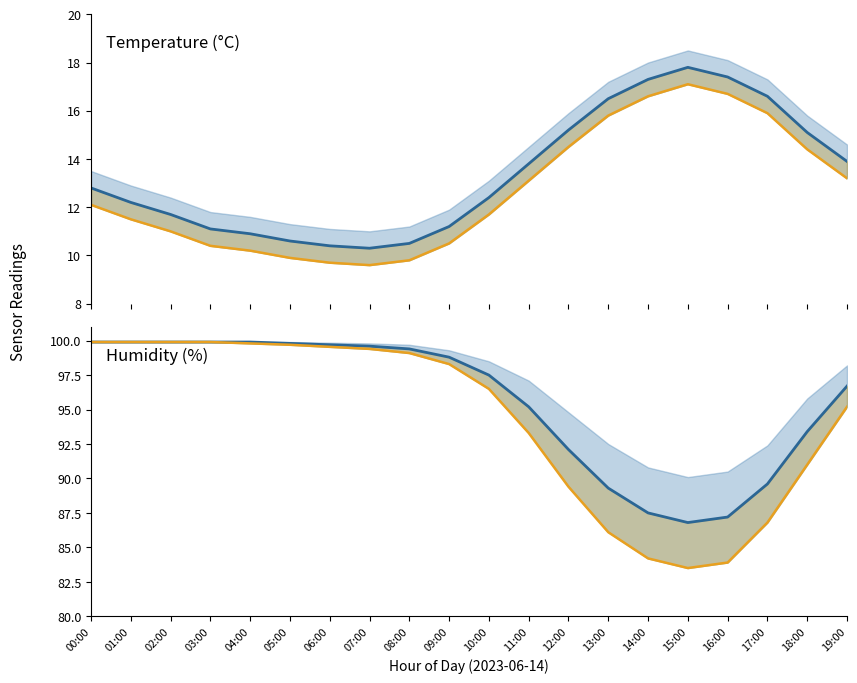

Reading left to right, extract all data points from this chart.

temperature: 00:00=12.8	01:00=12.2	02:00=11.7	03:00=11.1	04:00=10.9	05:00=10.6	06:00=10.4	07:00=10.3	08:00=10.5	09:00=11.2	10:00=12.4	11:00=13.8	12:00=15.2	13:00=16.5	14:00=17.3	15:00=17.8	16:00=17.4	17:00=16.6	18:00=15.1	19:00=13.9
temp lower: 00:00=12.1	01:00=11.5	02:00=11.0	03:00=10.4	04:00=10.2	05:00=9.9	06:00=9.7	07:00=9.6	08:00=9.8	09:00=10.5	10:00=11.7	11:00=13.1	12:00=14.5	13:00=15.8	14:00=16.6	15:00=17.1	16:00=16.7	17:00=15.9	18:00=14.4	19:00=13.2
humidity: 00:00=99.9	01:00=99.9	02:00=99.9	03:00=99.9	04:00=99.9	05:00=99.8	06:00=99.7	07:00=99.6	08:00=99.4	09:00=98.8	10:00=97.5	11:00=95.2	12:00=92.1	13:00=89.3	14:00=87.5	15:00=86.8	16:00=87.2	17:00=89.6	18:00=93.4	19:00=96.7
hum lower: 00:00=99.9	01:00=99.9	02:00=99.9	03:00=99.9	04:00=99.8	05:00=99.7	06:00=99.5	07:00=99.4	08:00=99.1	09:00=98.3	10:00=96.5	11:00=93.3	12:00=89.4	13:00=86.1	14:00=84.2	15:00=83.5	16:00=83.9	17:00=86.8	18:00=91.0	19:00=95.2